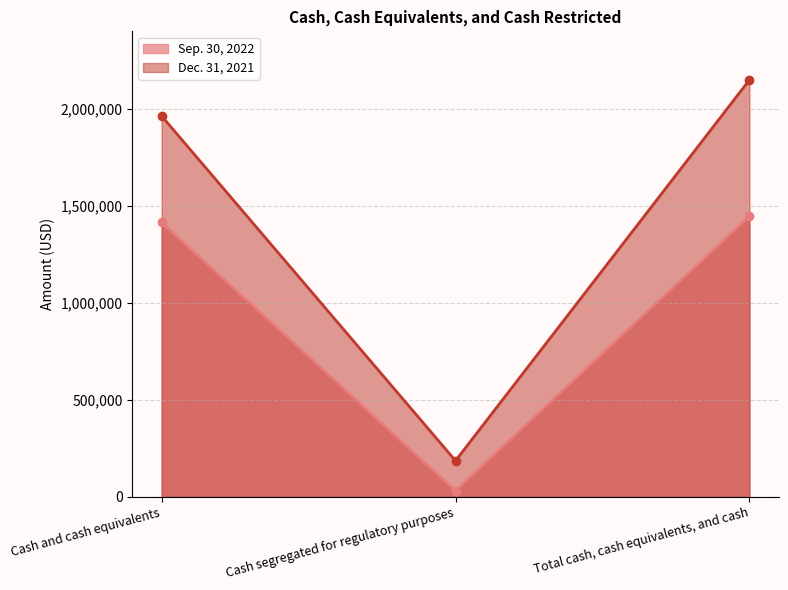

At which category is the sum across all series the highest?

Total cash, cash equivalents, and cash